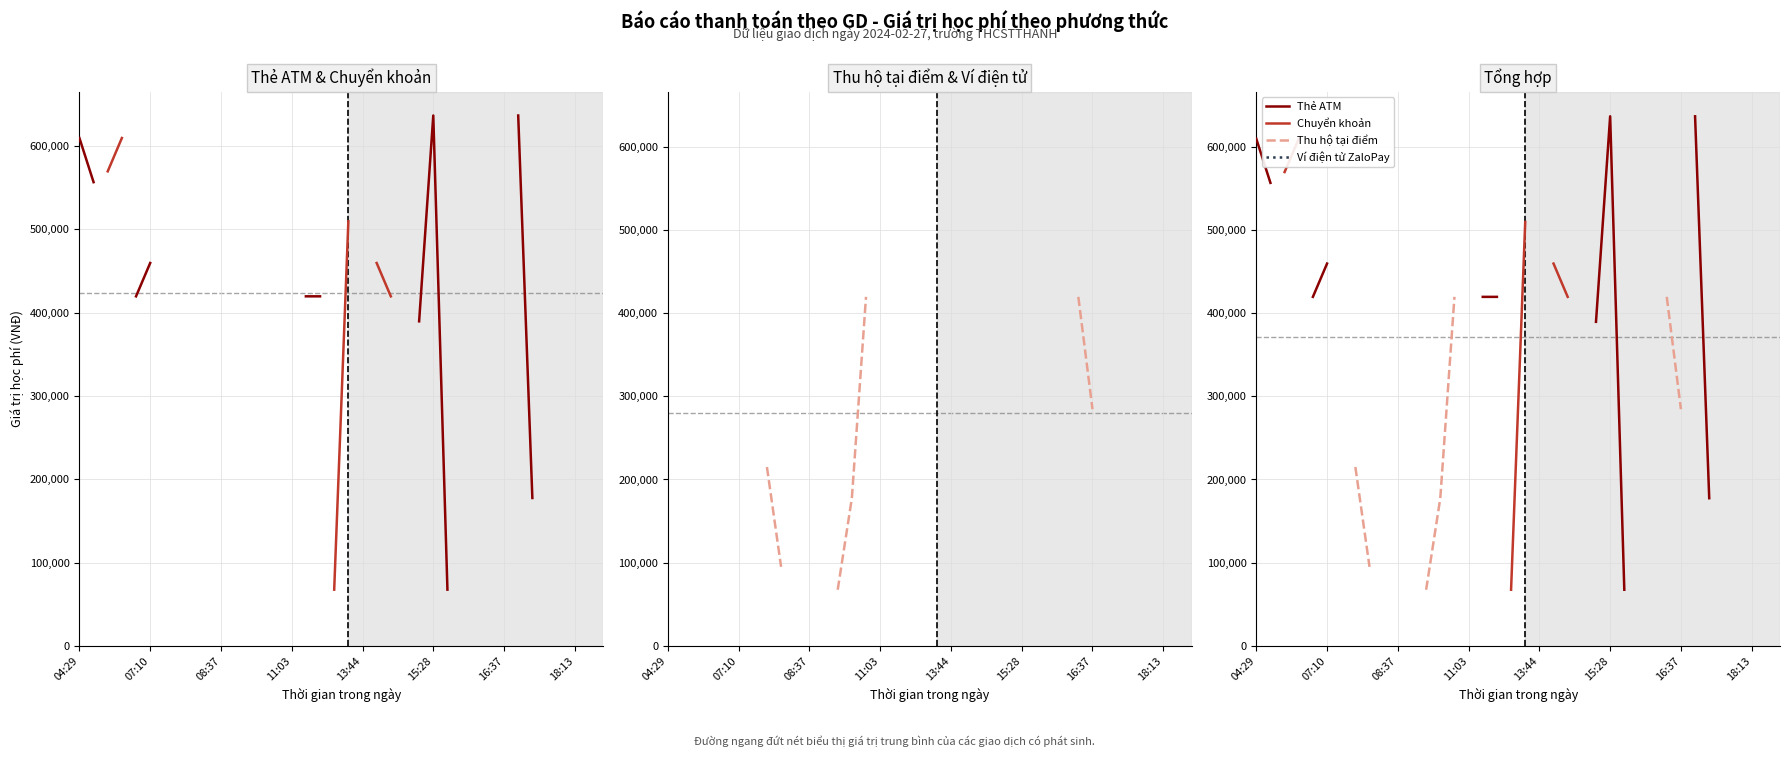

True or false: Ví điện tử ZaloPay has more than 0 interior local peaks.

False